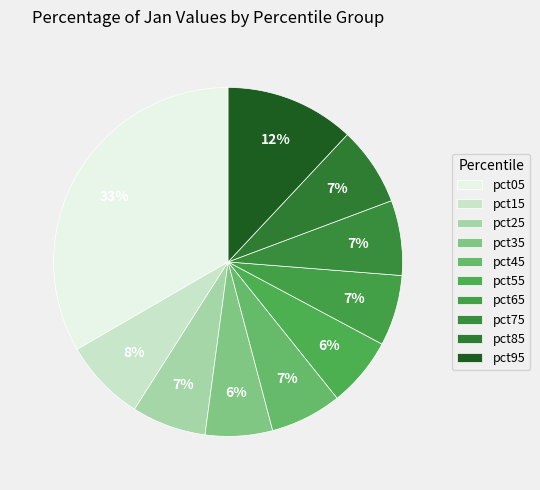

Which slice is the smallest?

pct35